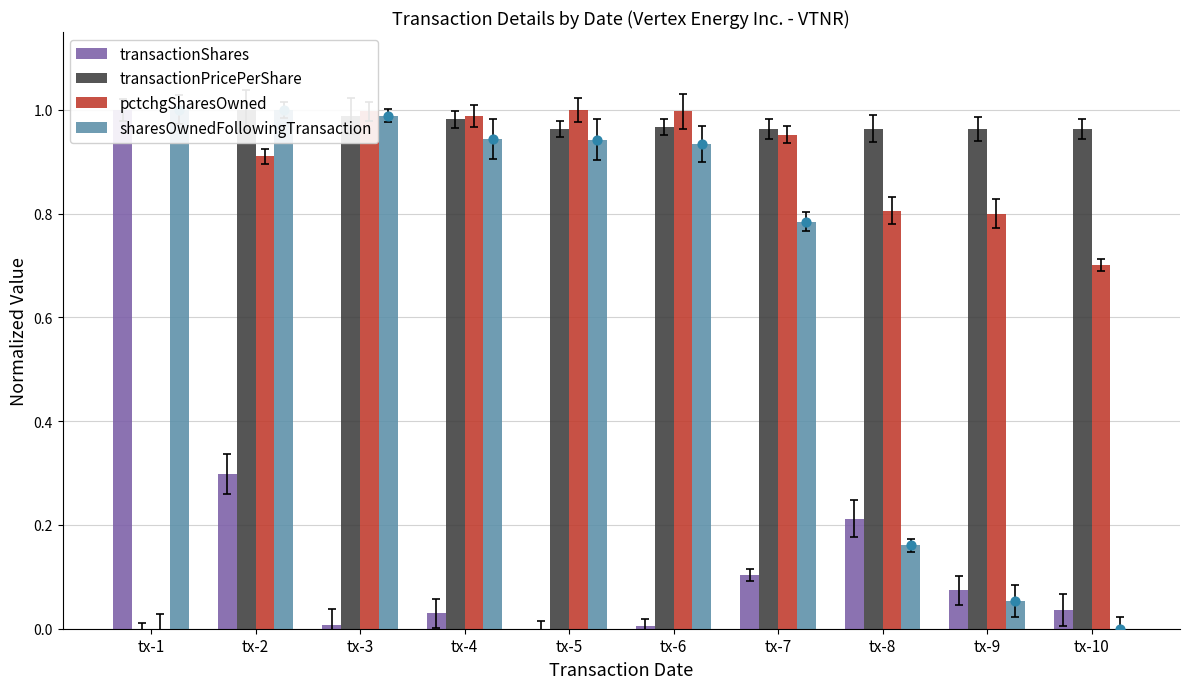

Which series has the largest total across all categories?

transactionPricePerShare